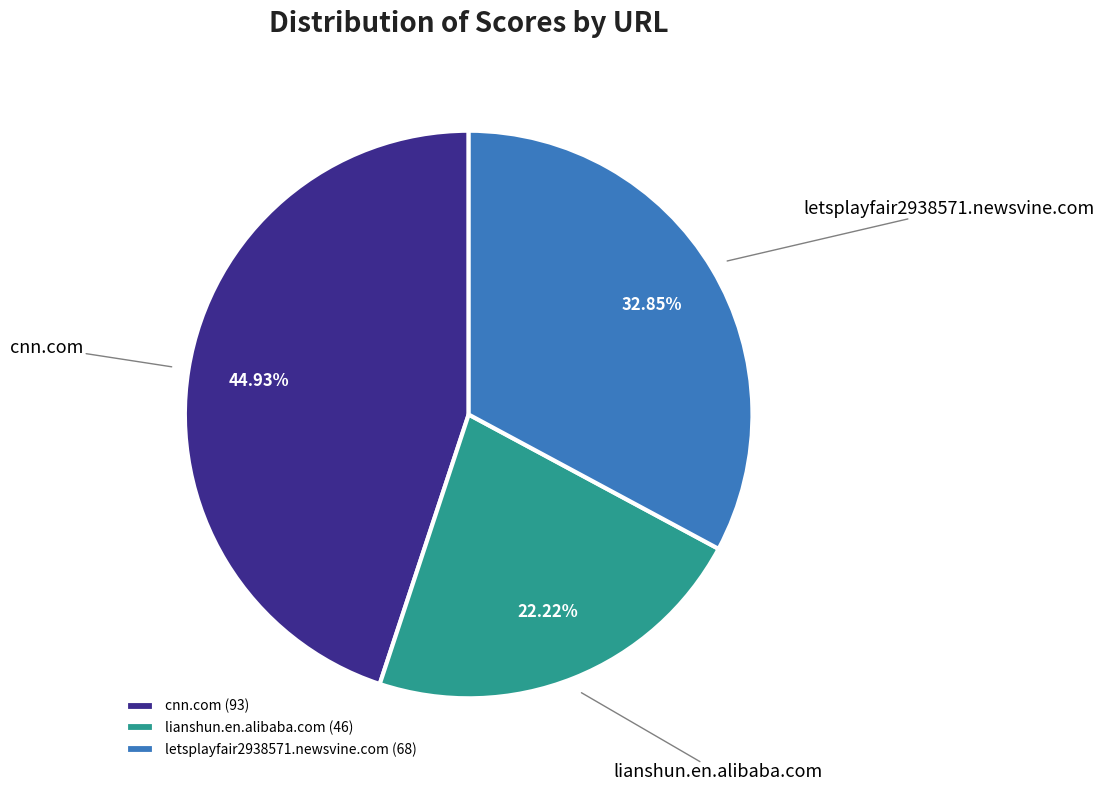

Which category has the smallest portion of the pie?

lianshun.en.alibaba.com